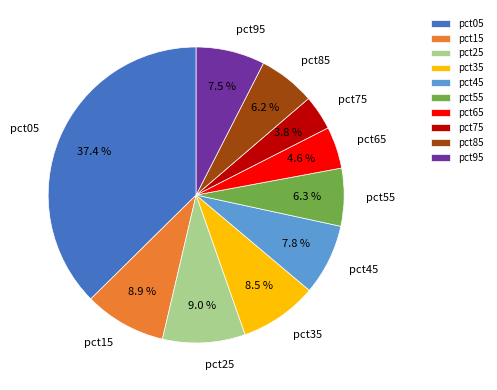

To the nearest percent, what is the difference between the pct95 and pct25 slice percentages?

2%